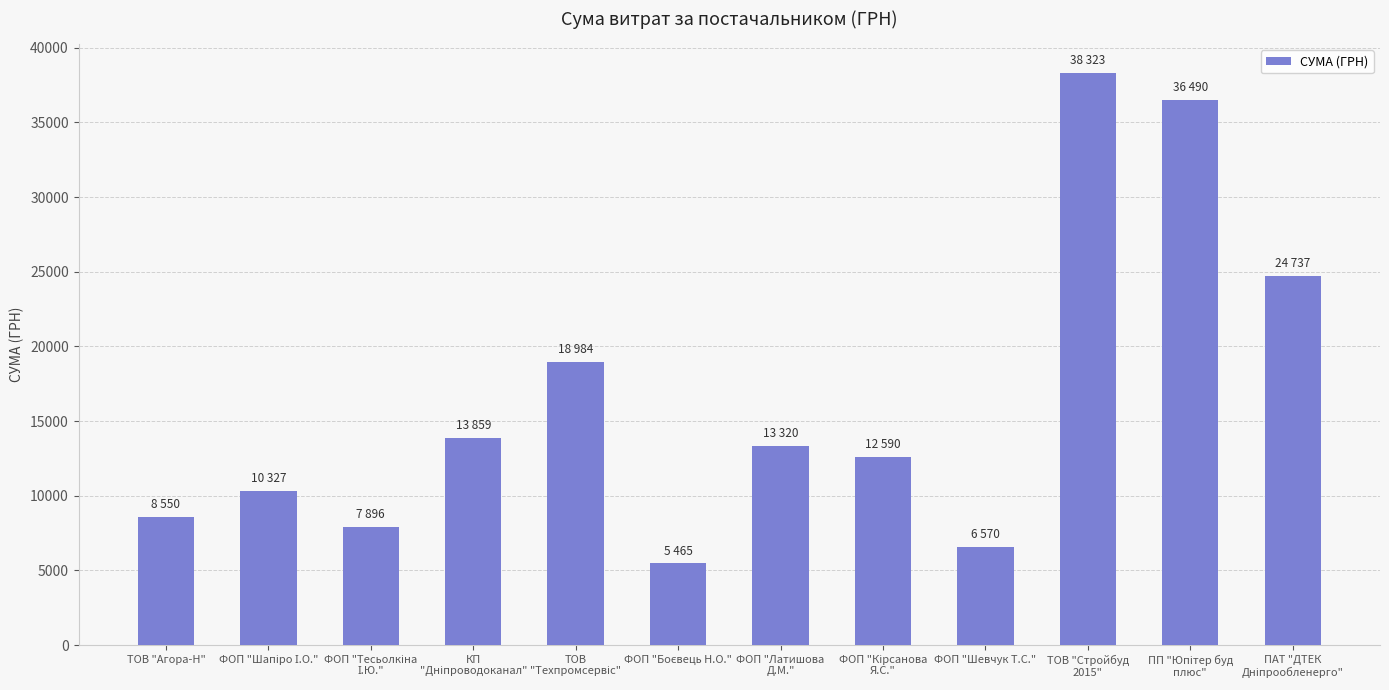

What is the difference between the maximum and minimum values?

32858.2